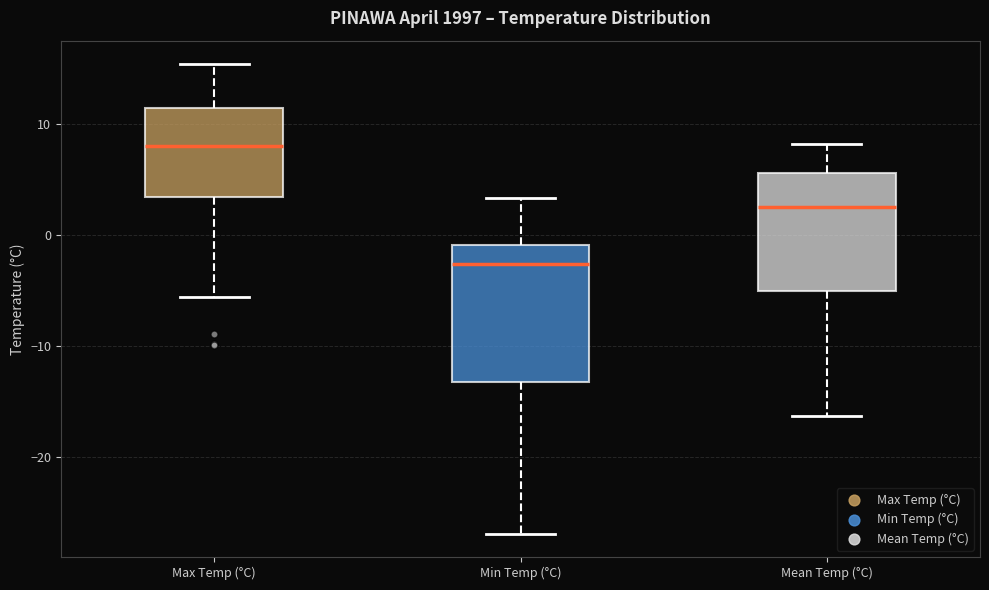

Comparing the boxes themselves (not the whiskers), which one is the tallest?

Min Temp (°C)